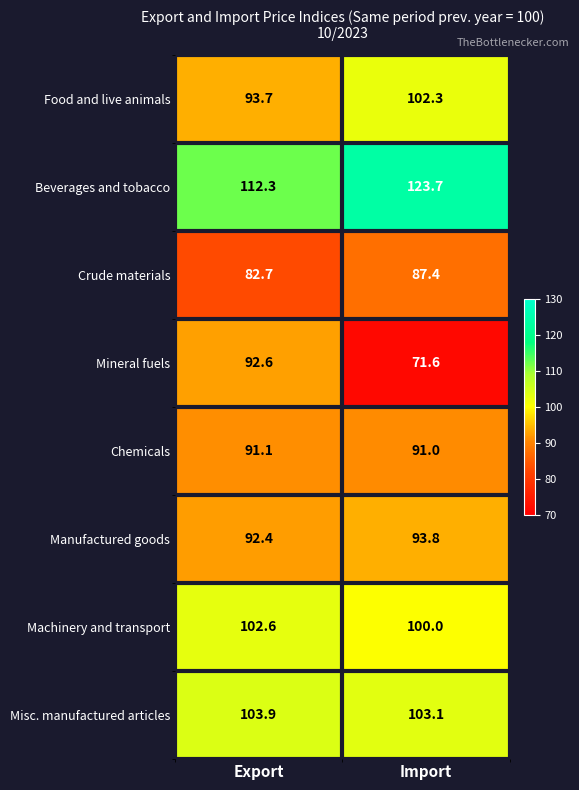

What is the smallest value displayed?

71.6